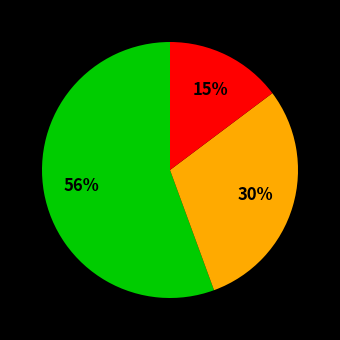

How many slices are in this pie chart?

3